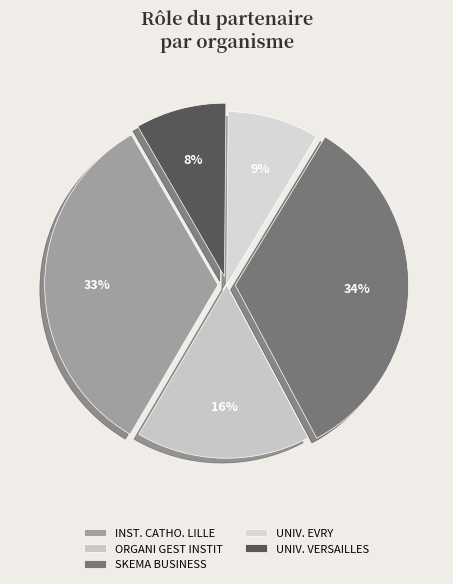

How many slices are in this pie chart?

5